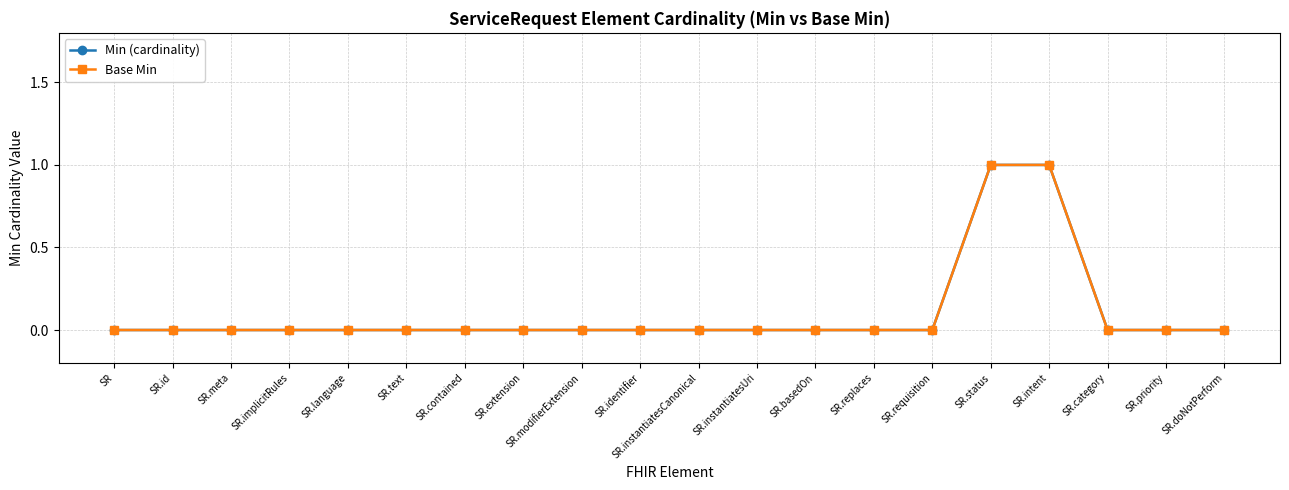

What is the difference between the second highest and minimum values in the Base Min series?

1